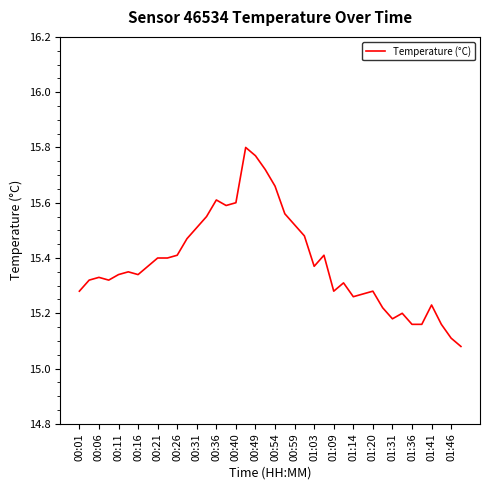

True or false: the data shows 15.4 at 00:26.

True